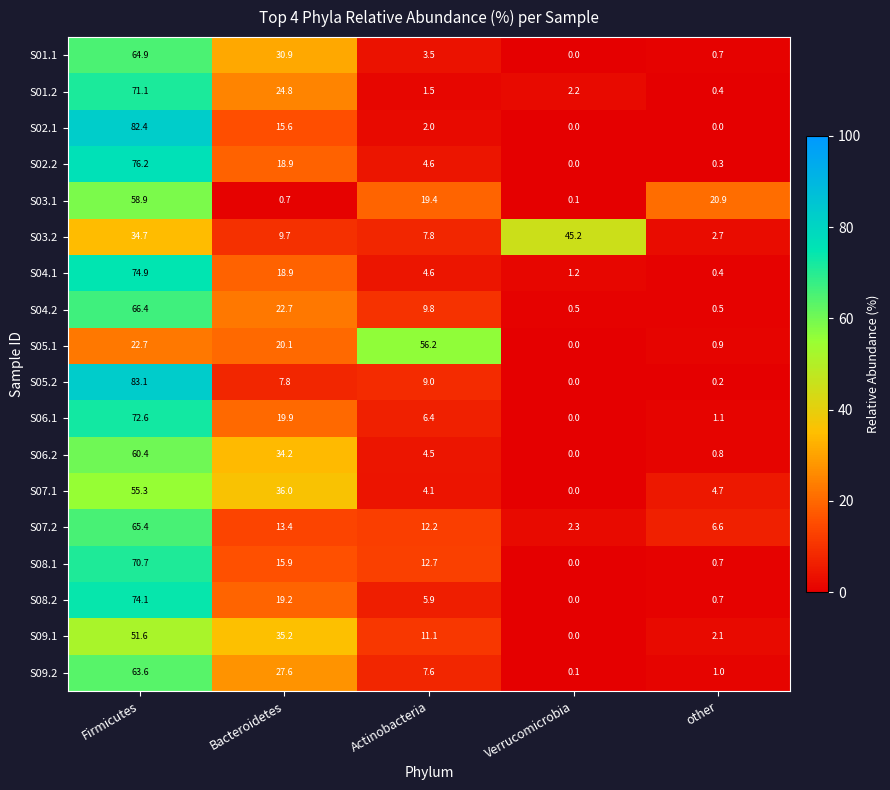

Which series has the largest range (max minus min)?

S05.2